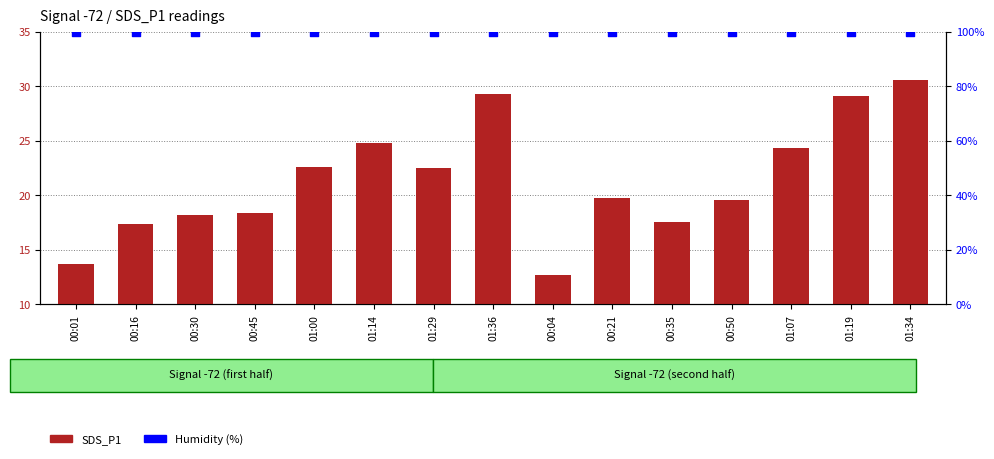

What is the total value across all series at 00:04?

112.6